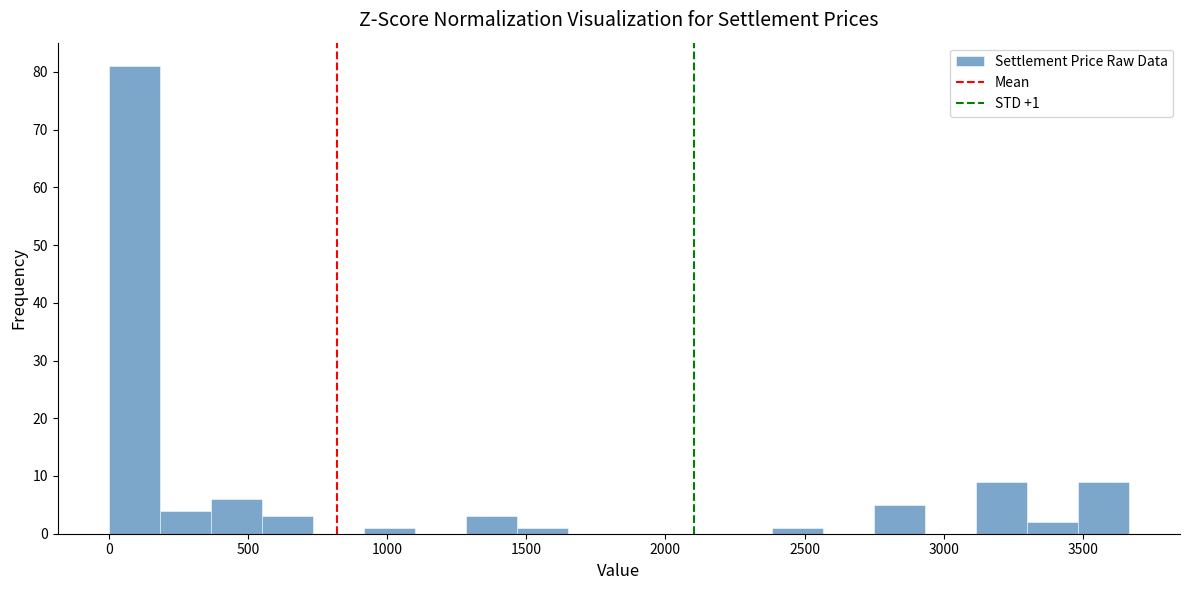

Read against the x-axis, roughly where is the centre of the tallest bar?

100